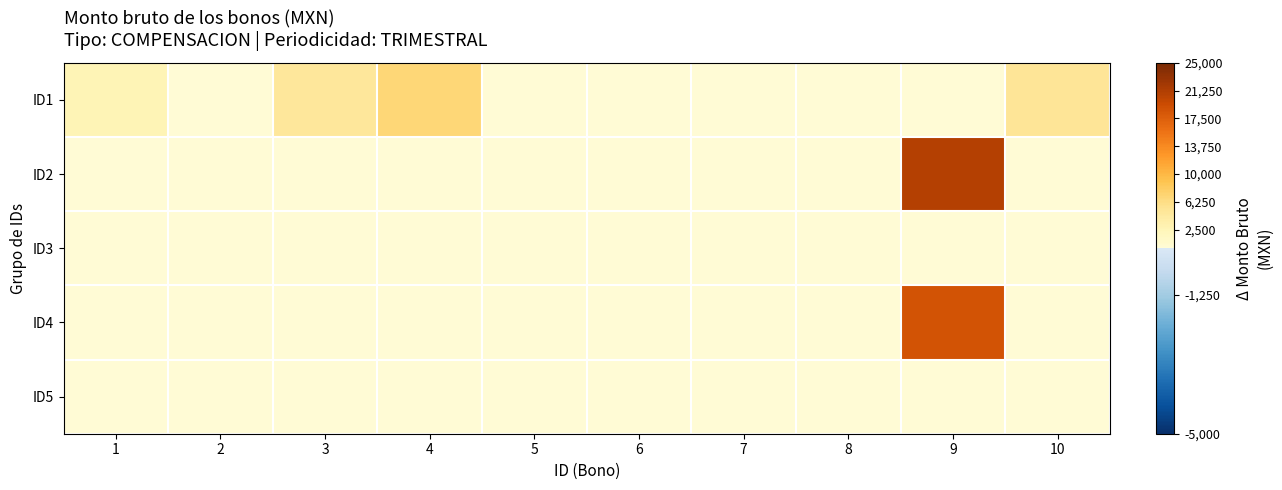

Between 2 and 10, which series saw the biggest shift?

ID1